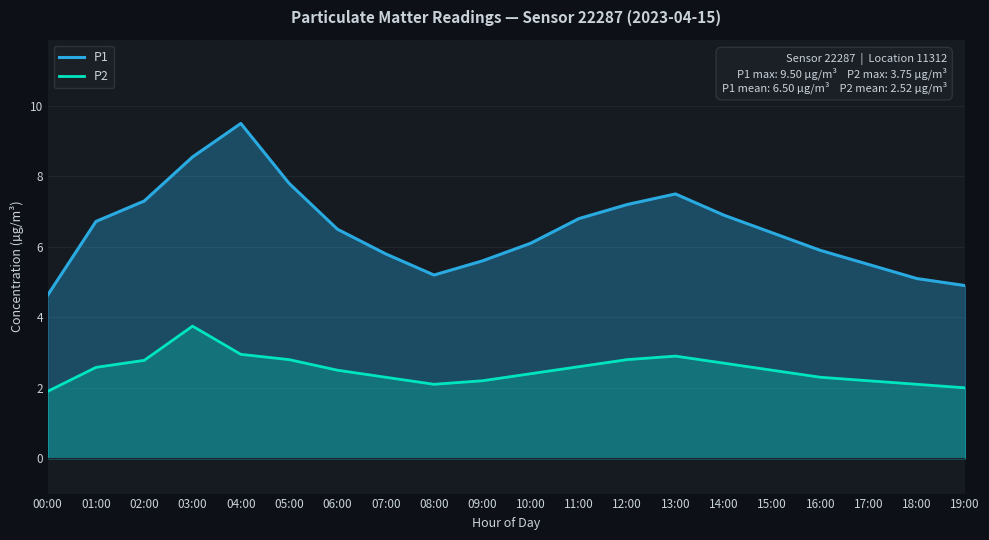

Is it true that P2 equals 0.4 at 00:00?

False